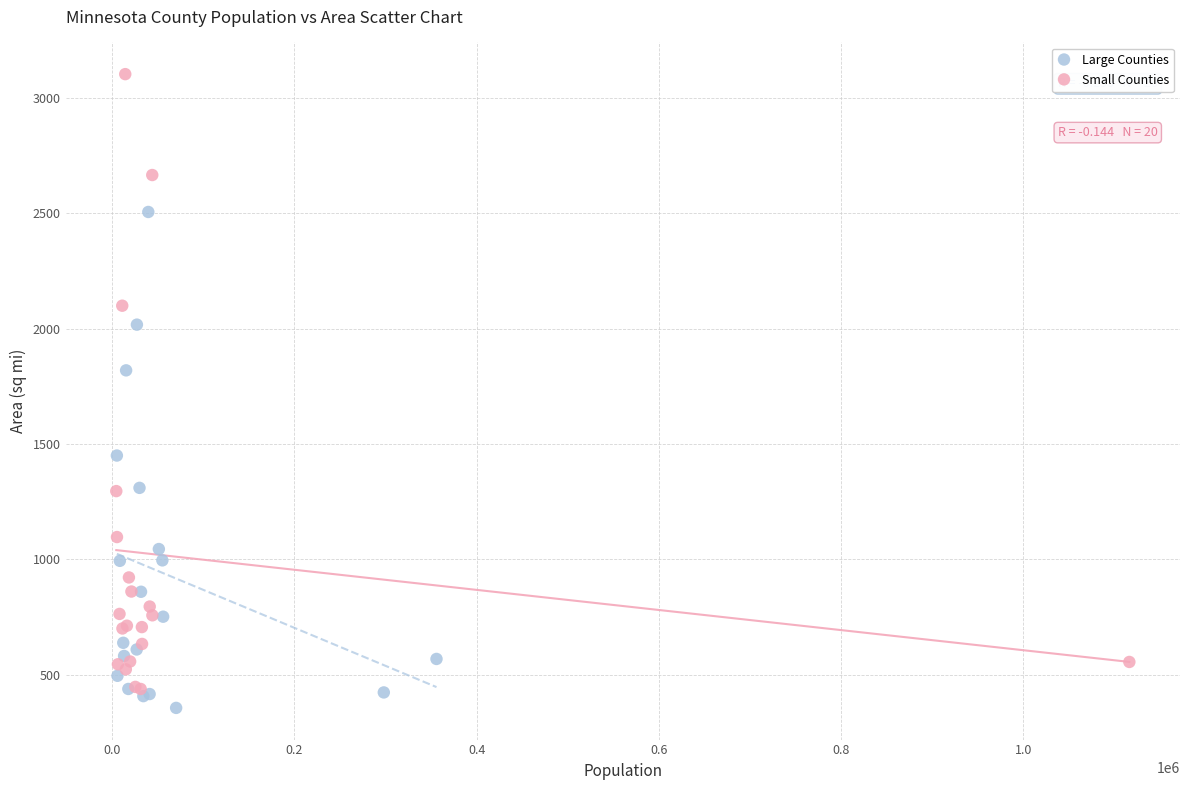

What are all the series names shown in the legend?

Large Counties, Small Counties